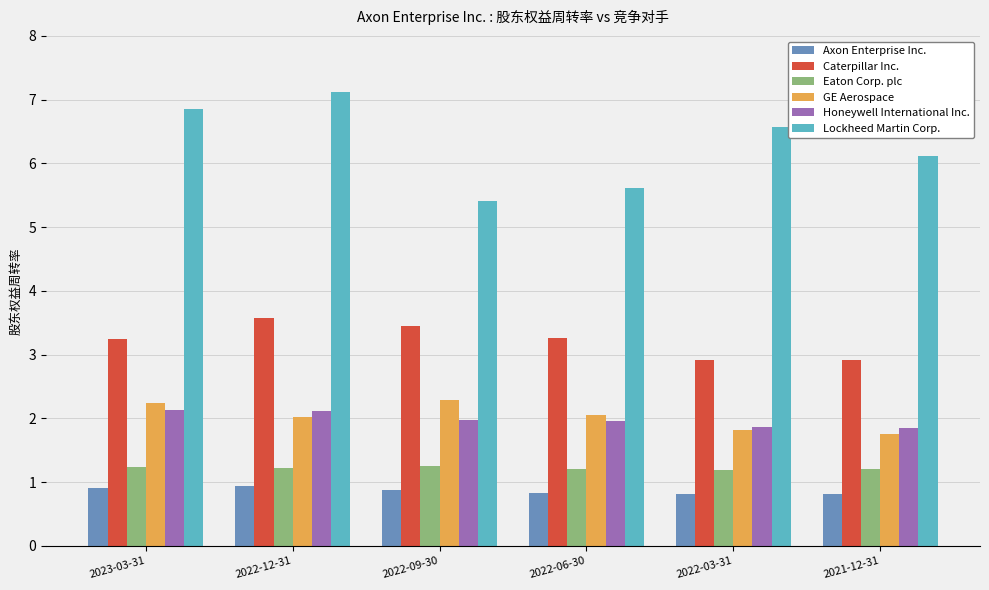

The value of Eaton Corp. plc at 2022-03-31 is 1.7. True or false?

False